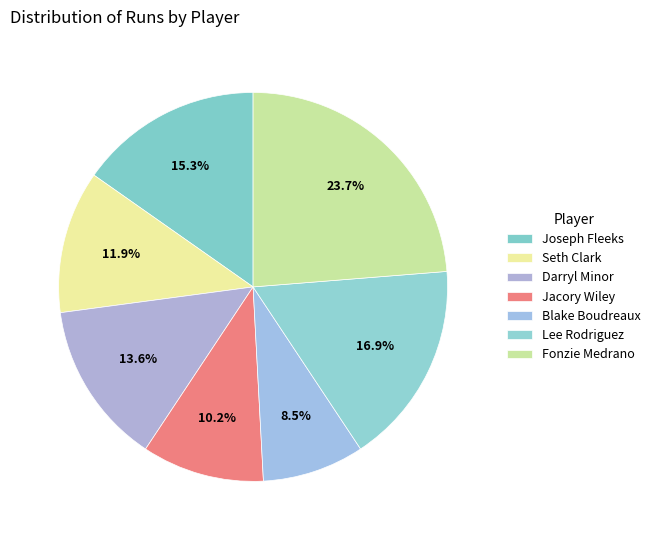

Is it true that Joseph Fleeks is 15% of the pie?

True